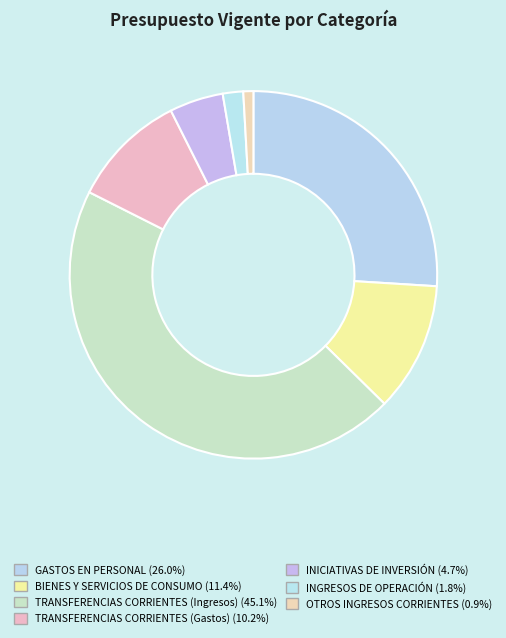

Is BIENES Y SERVICIOS DE CONSUMO the majority of the pie?

No